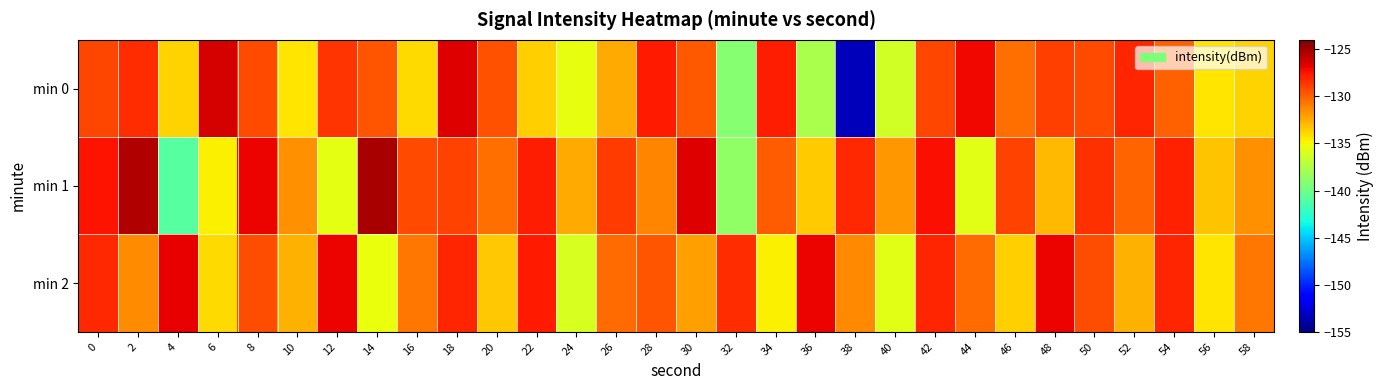

What is the smallest value displayed?

-153.3